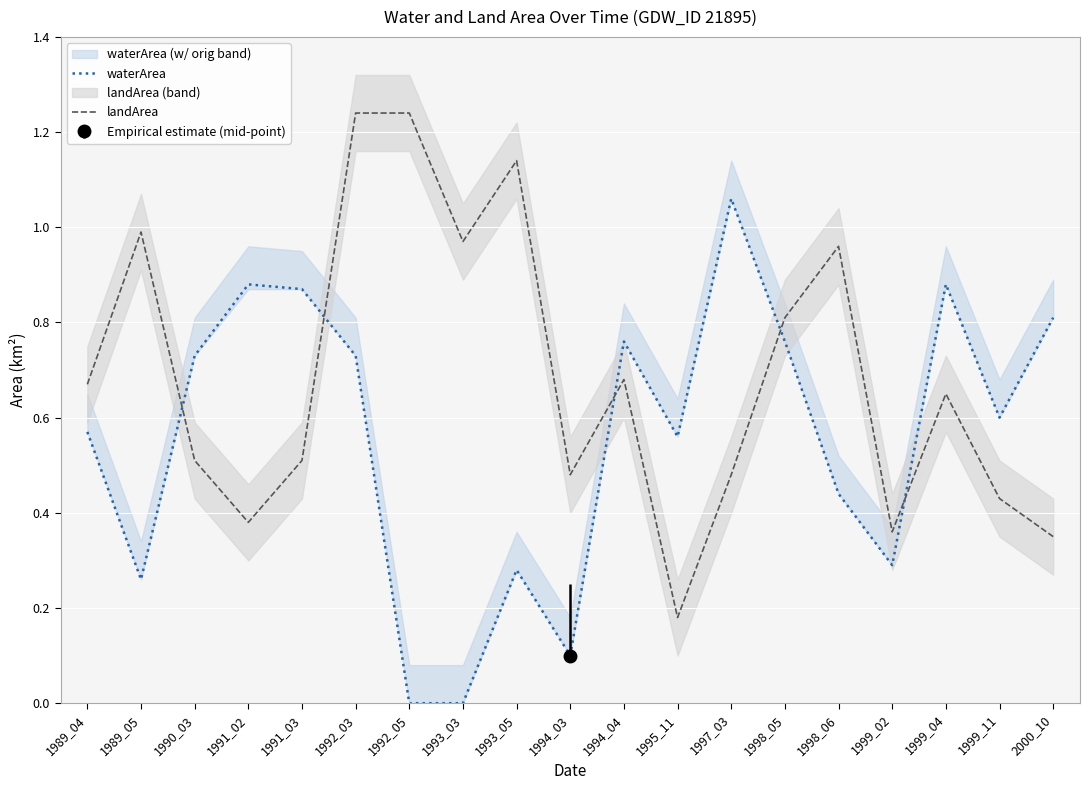

What are all the series names shown in the legend?

waterArea, landArea